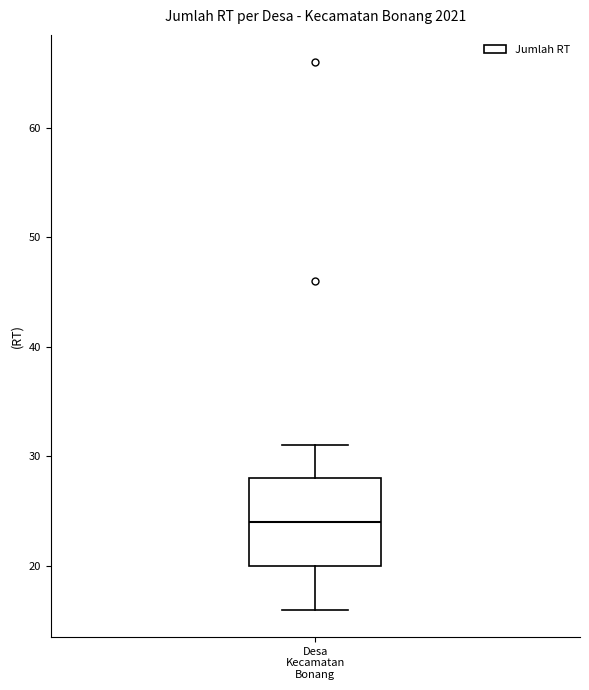

Transcribe this box plot: give where the median line is, the range the box spans, and where the two whiskers end, as read against the y-axis. The values are not printed on the chart, so give them approximately, as read against the axis.

median 24, box 20 to 28, whiskers 16 to 31